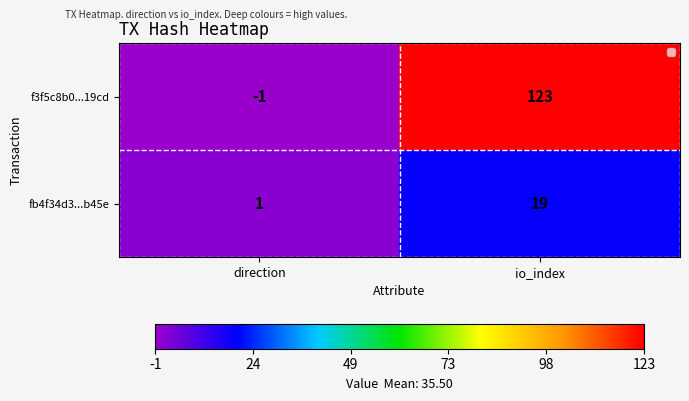

Rank the series by their average value, from highest to lowest.

f3f5c8b0...19cd, fb4f34d3...b45e